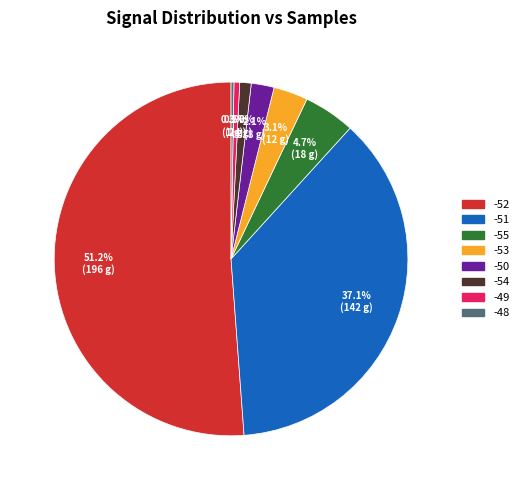

Is it true that -50 is 2% of the pie?

True